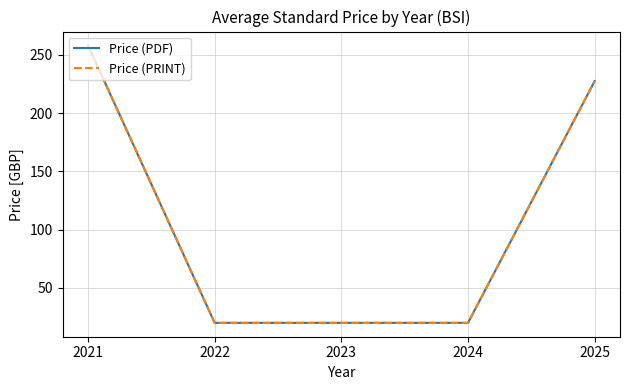

True or false: Price (PDF) and Price (PRINT) cross at least once.

False